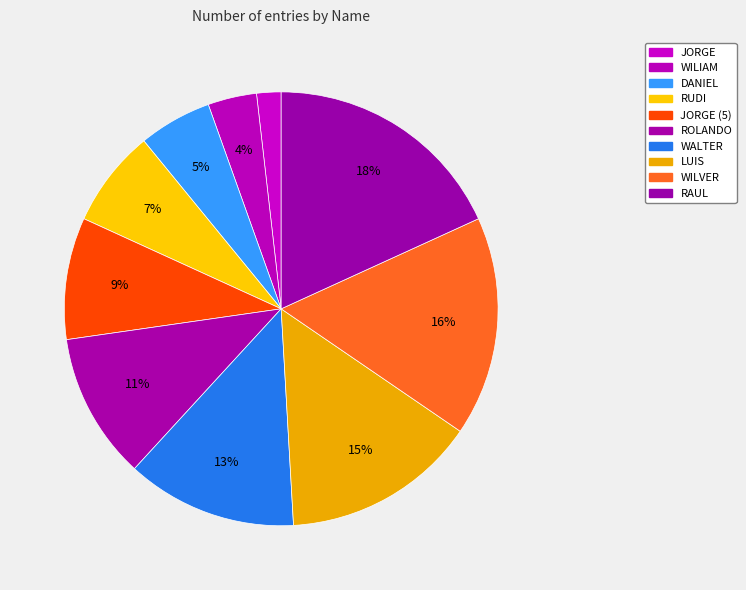

How much of the chart is everything except LUIS?

85.5%